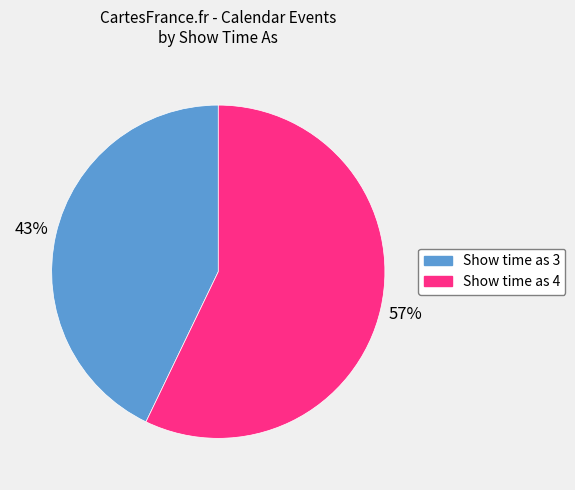

How many segments does this pie chart have?

2